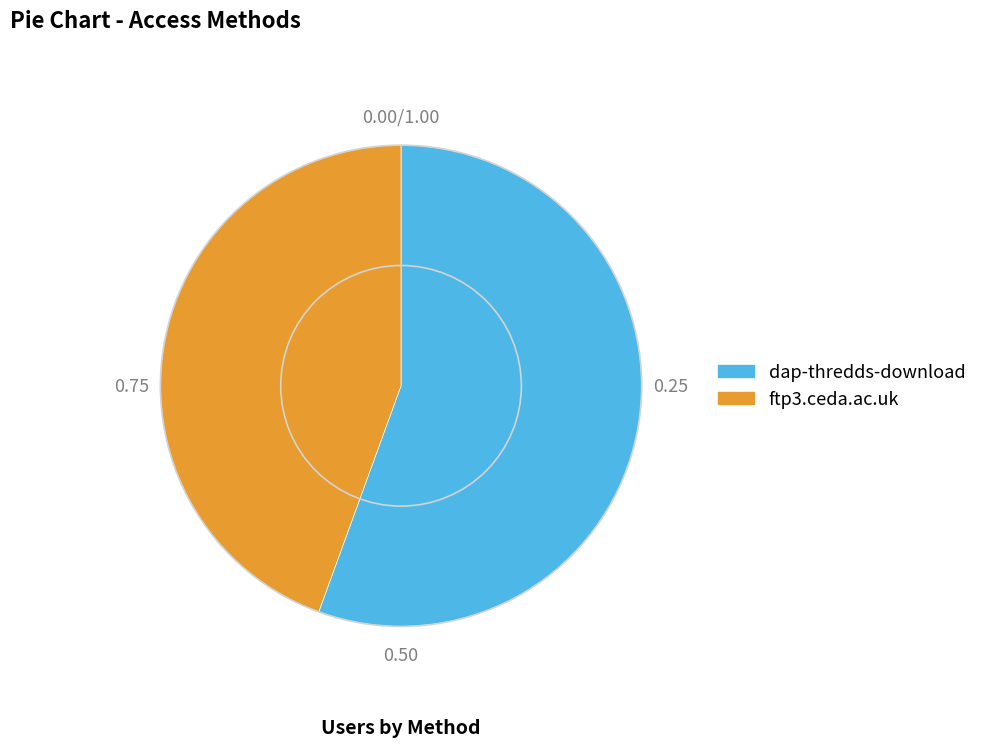

True or false: ftp3.ceda.ac.uk accounts for 33% of the total.

False